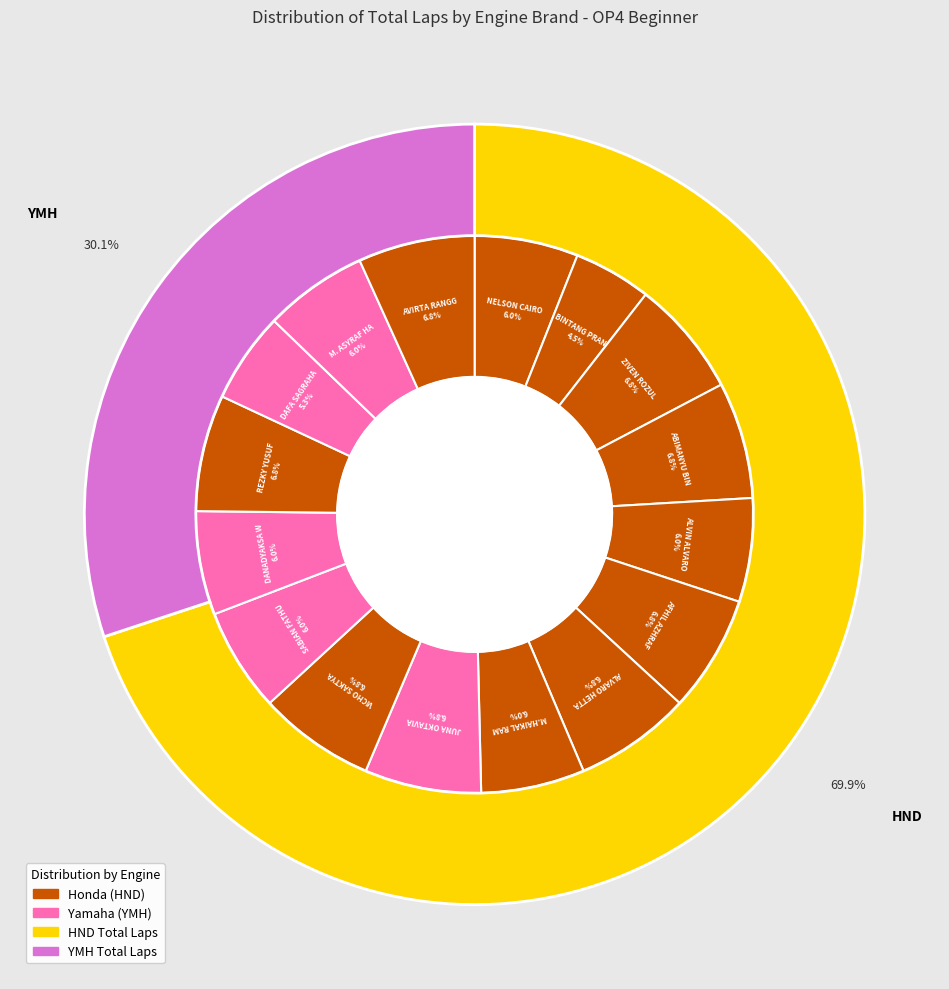

Which category has the smallest portion of the pie?

BINTANG PRANATA